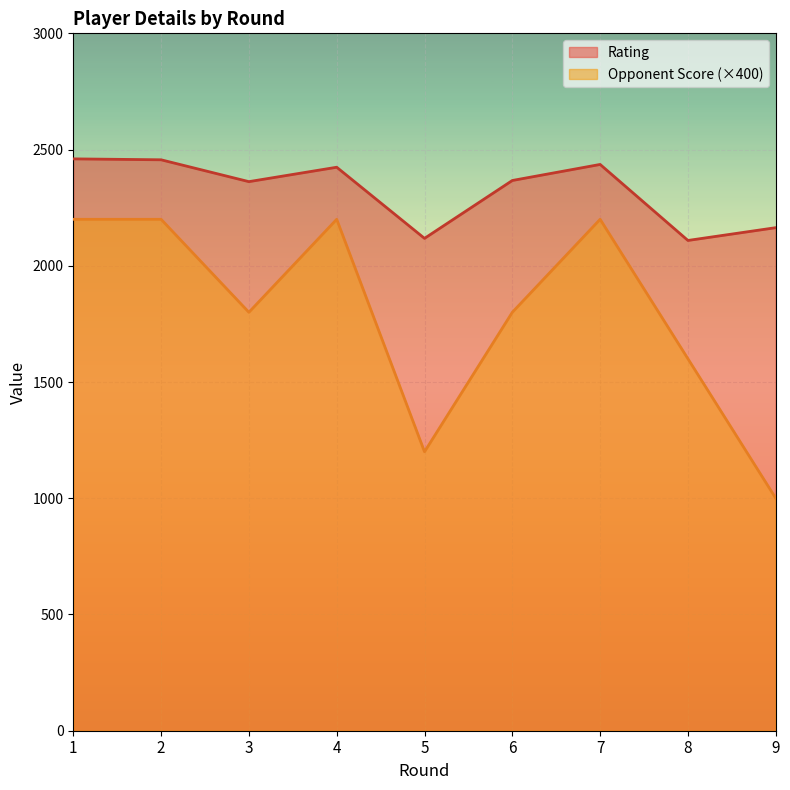

Reading left to right, list all the values displayed in this chart.

Rating: 2460	2456	2362	2424	2118	2367	2436	2109	2164
Opponent Score: 2200	2200	1800	2200	1200	1800	2200	1600	1000